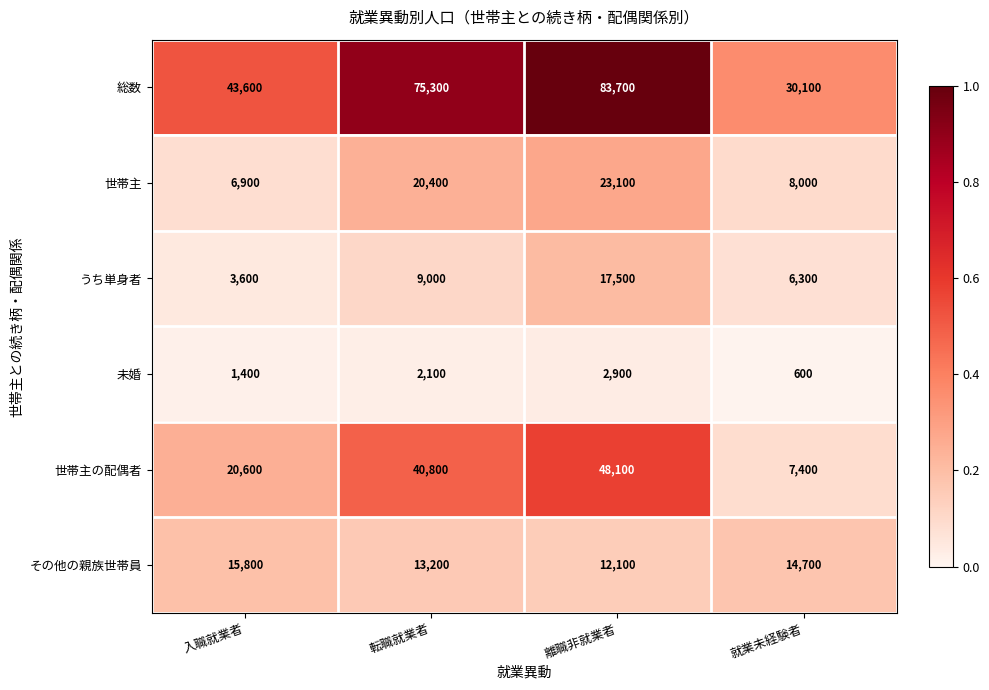

How many 未婚 values are between 1400 and 2900?

3